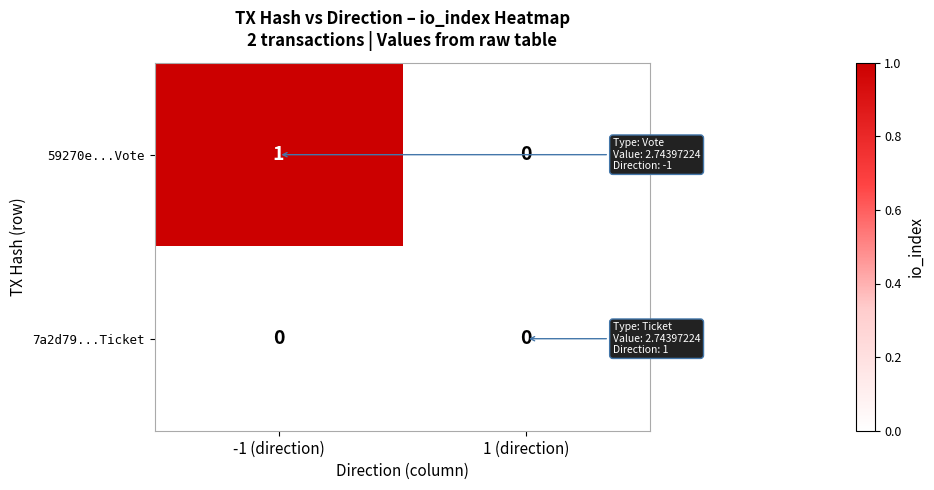

At which category is the sum across all series the highest?

-1 (direction)